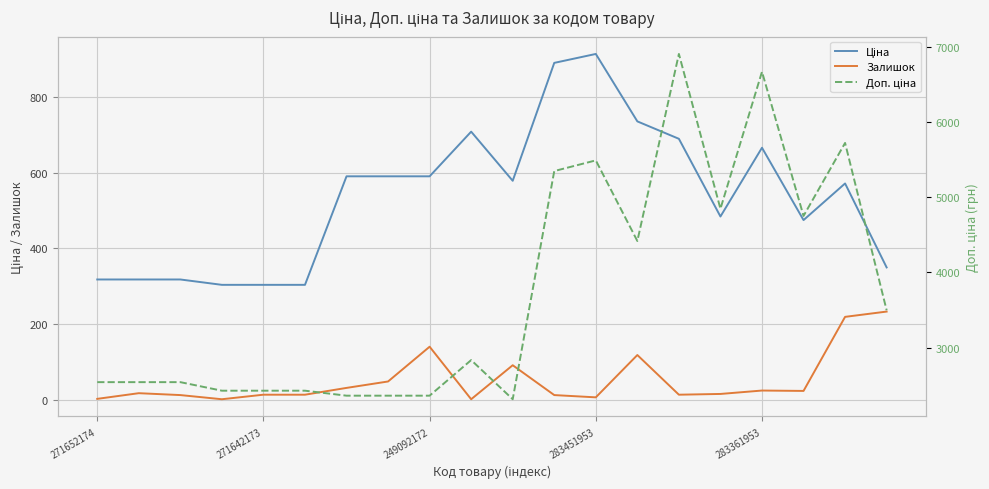

Count the number of data series in this chart.

3